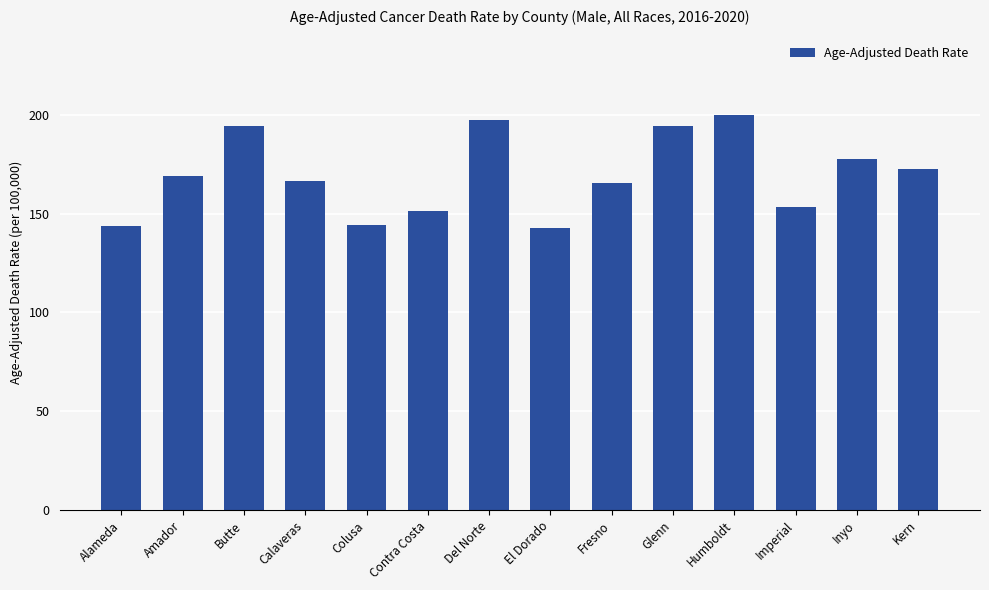

How many series are shown in this chart?

1